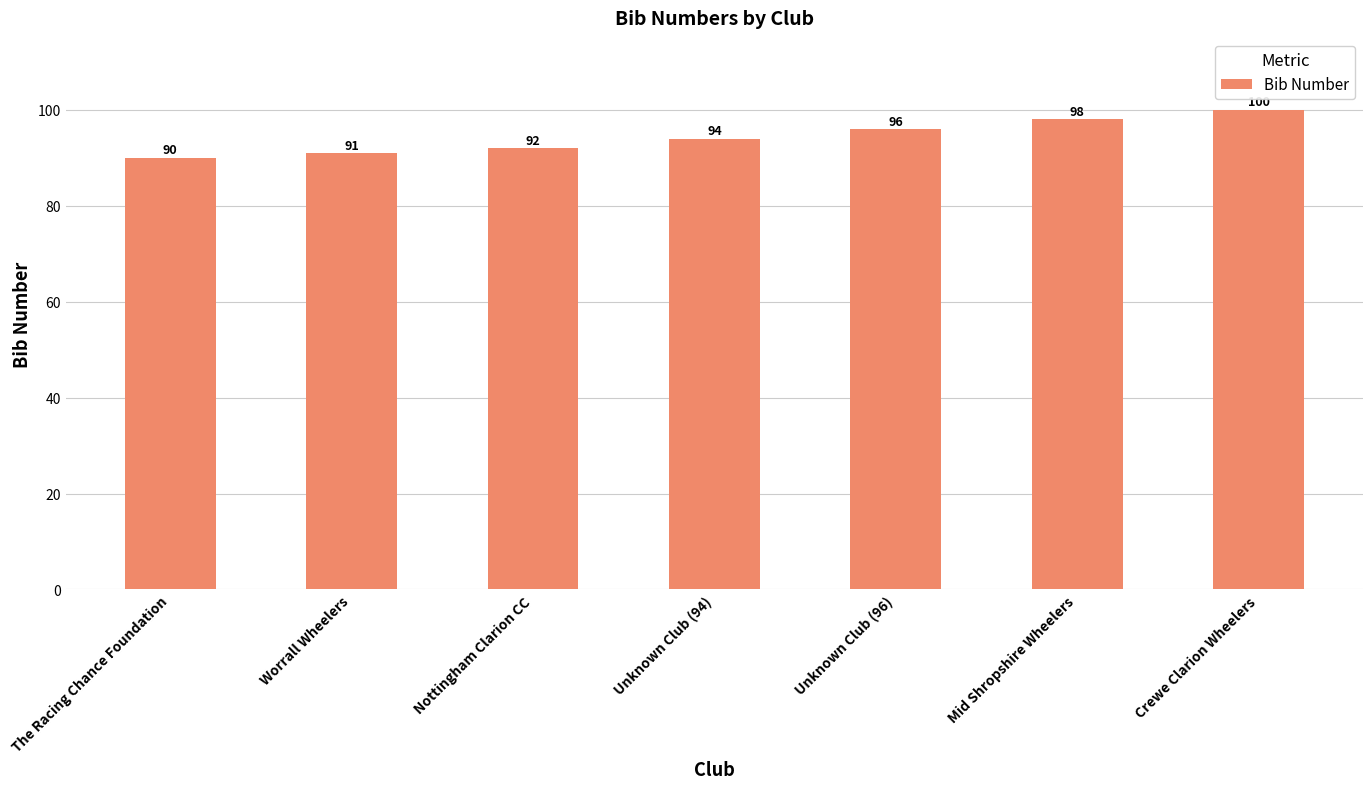

What is the greatest value displayed?

100